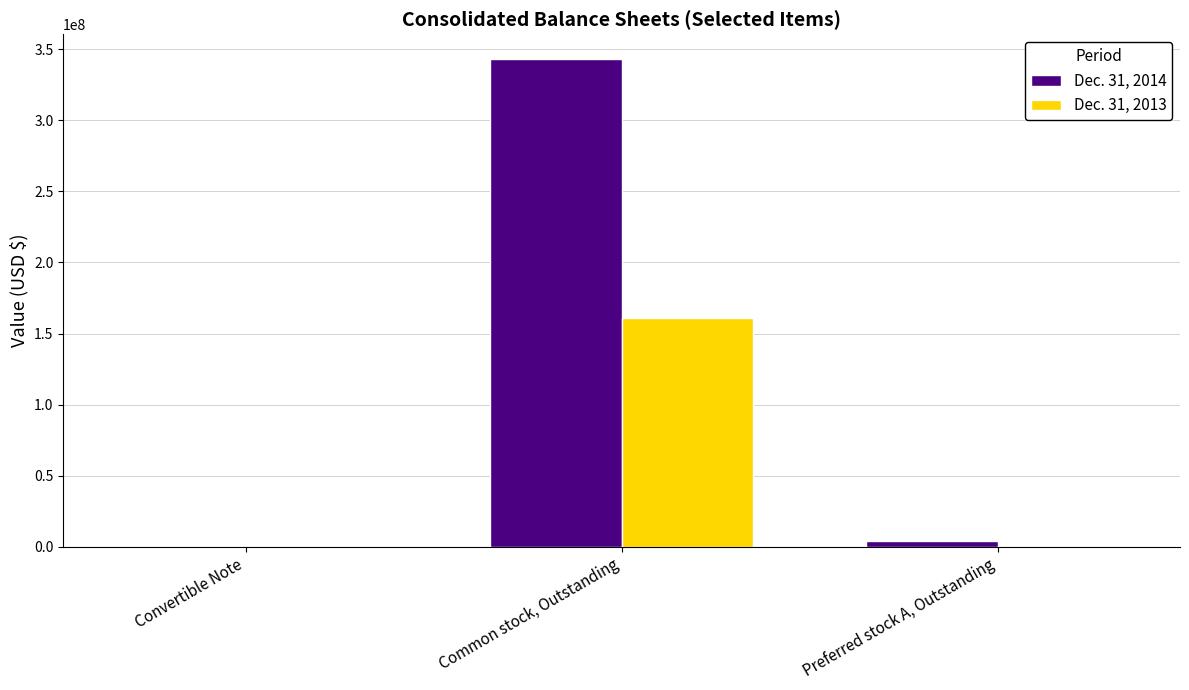

Which series has the largest total across all categories?

Dec. 31, 2014